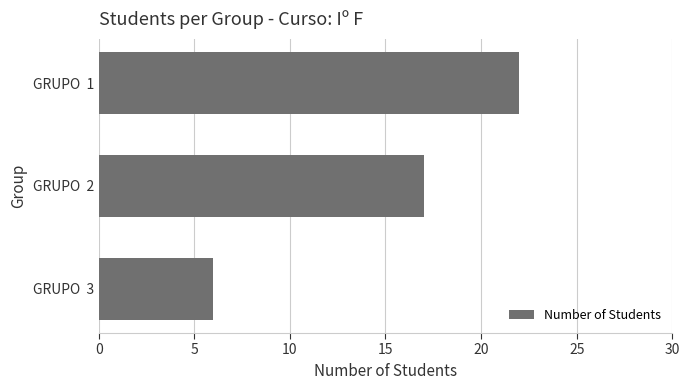

How many values are below 17?

1